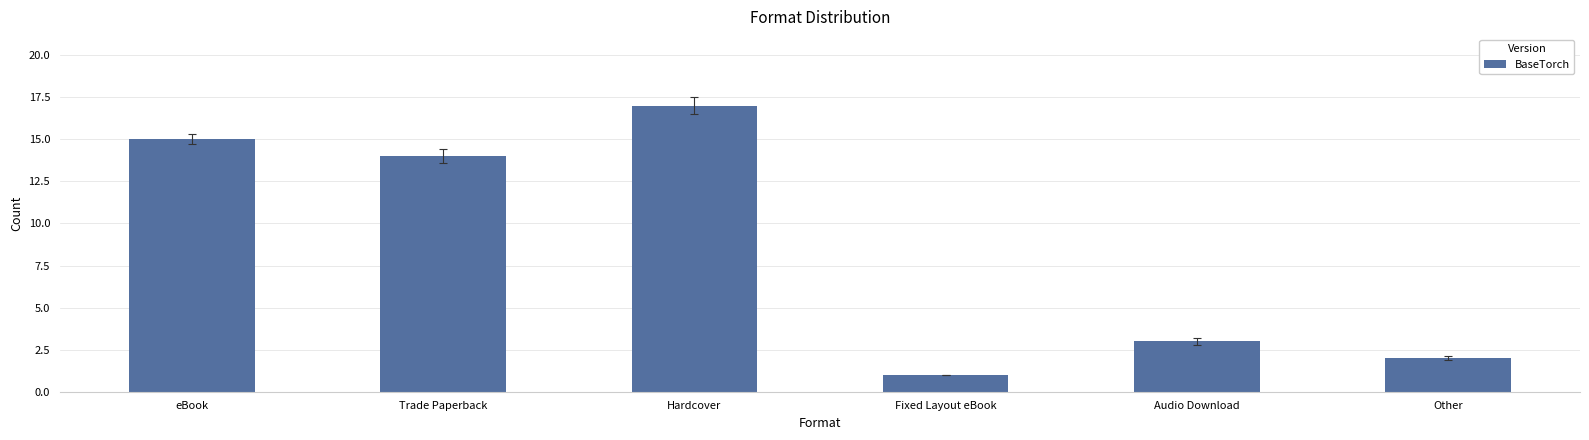

Which category has the lowest value across all series?

Fixed Layout eBook